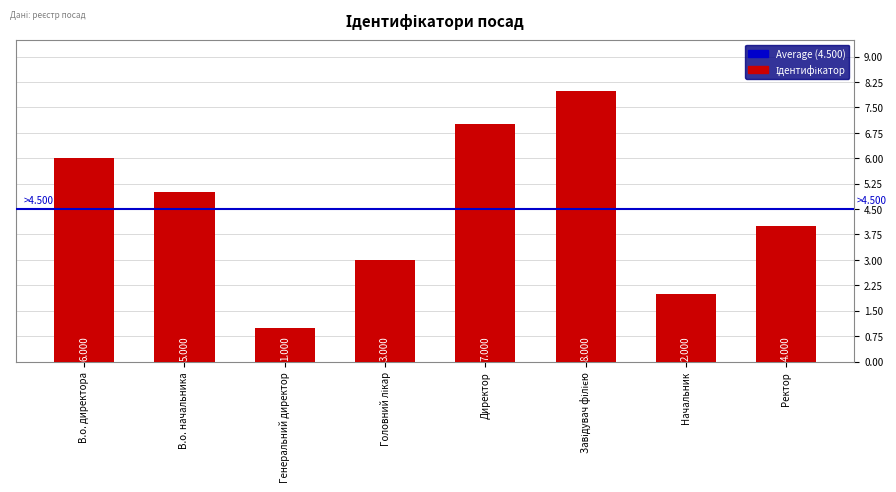

Does the chart contain stacked bars?

No